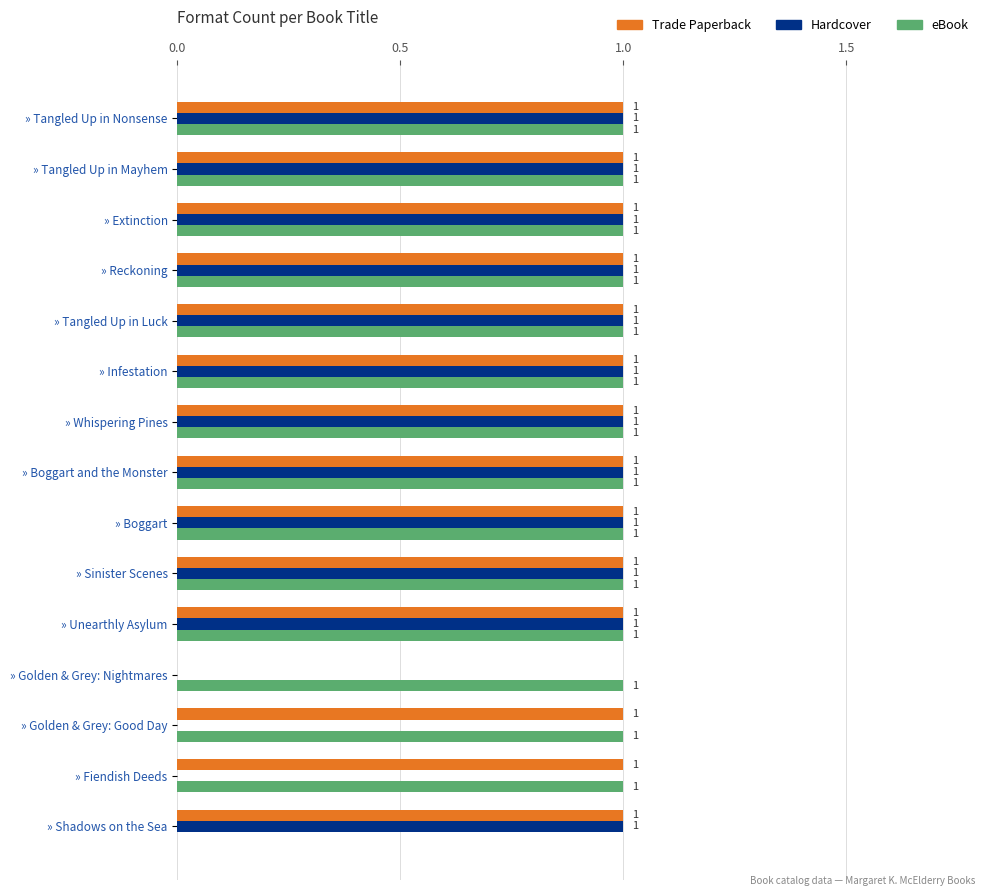

Is the value of Hardcover at » Fiendish Deeds greater than the value of eBook at » Tangled Up in Nonsense?

No